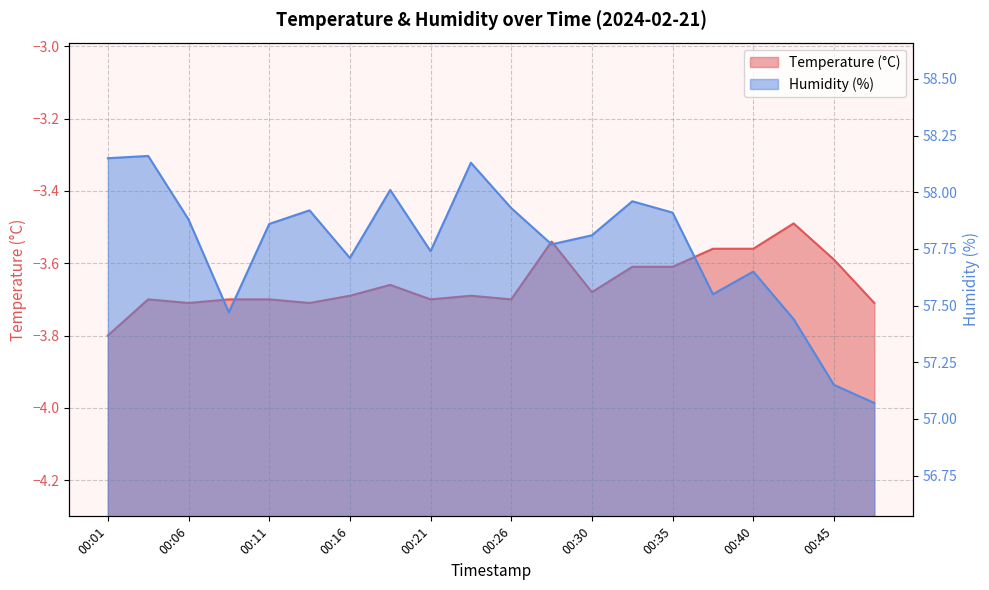

Is it true that Humidity (%) equals 79.3 at 00:35?

False